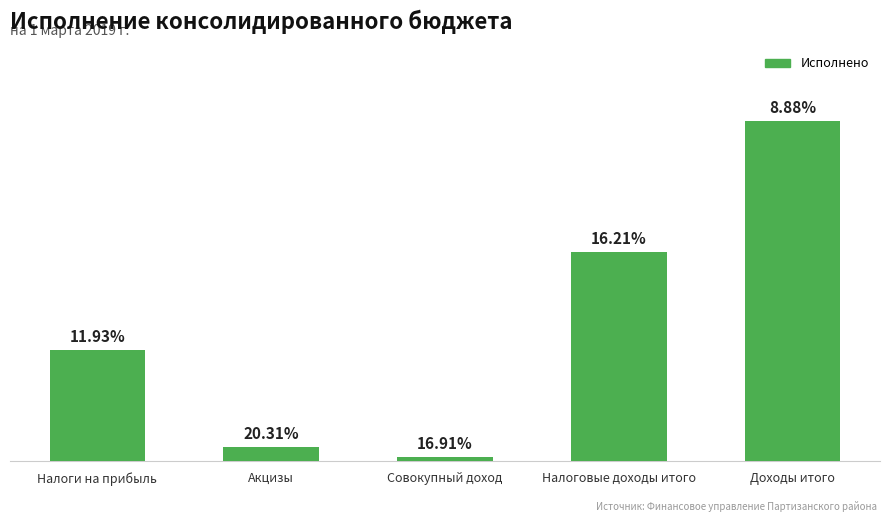

Are the bars horizontal?

No